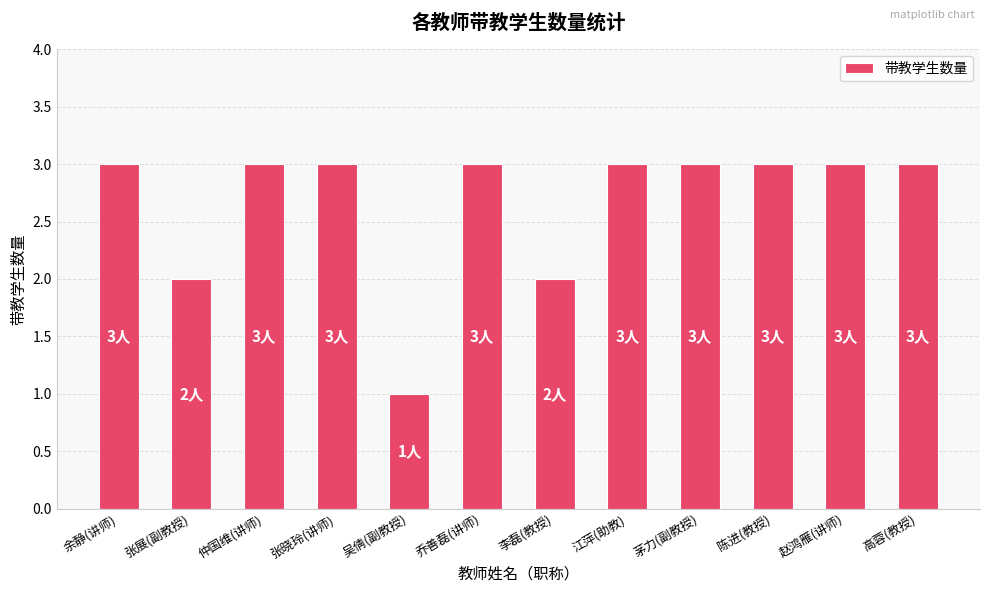

True or false: the data shows 3 at 陈进(教授).

True